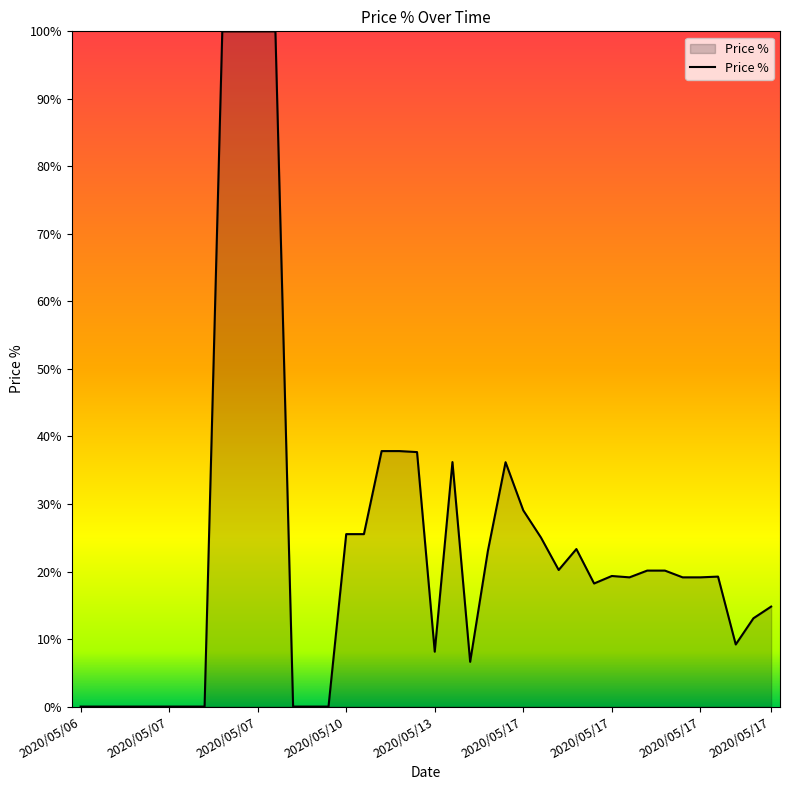

True or false: the data has more than 0 interior local peaks.

True